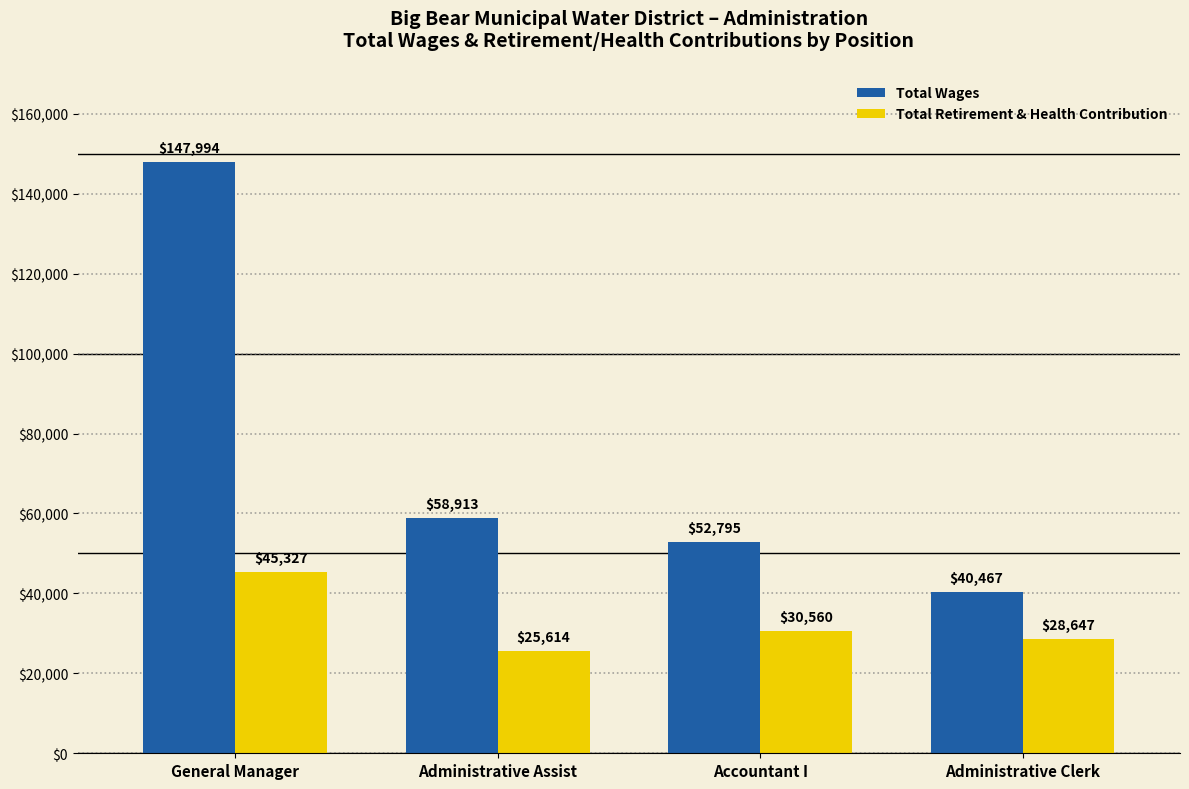

What is the smallest value displayed?

25614